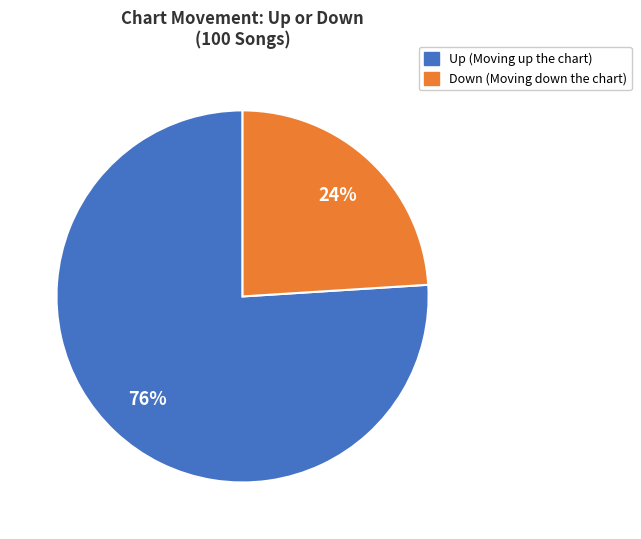

The Down slice represents 24% of the pie. True or false?

True